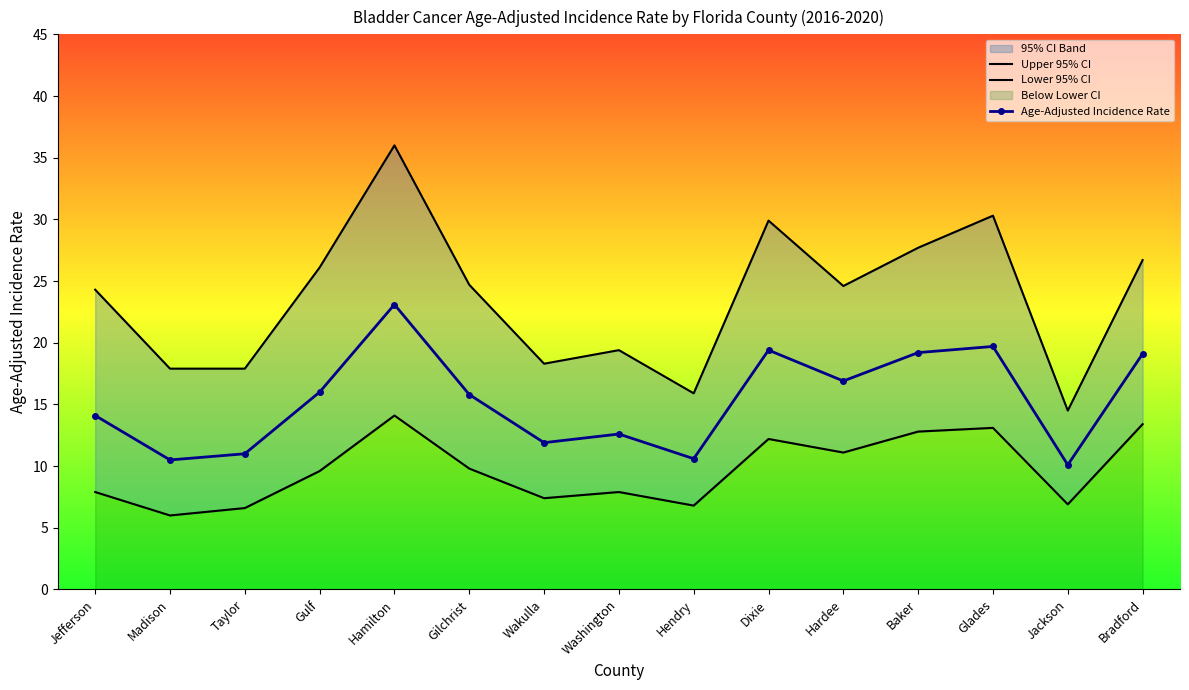

Where does the Lower 95% CI series first go above 9?

Gulf